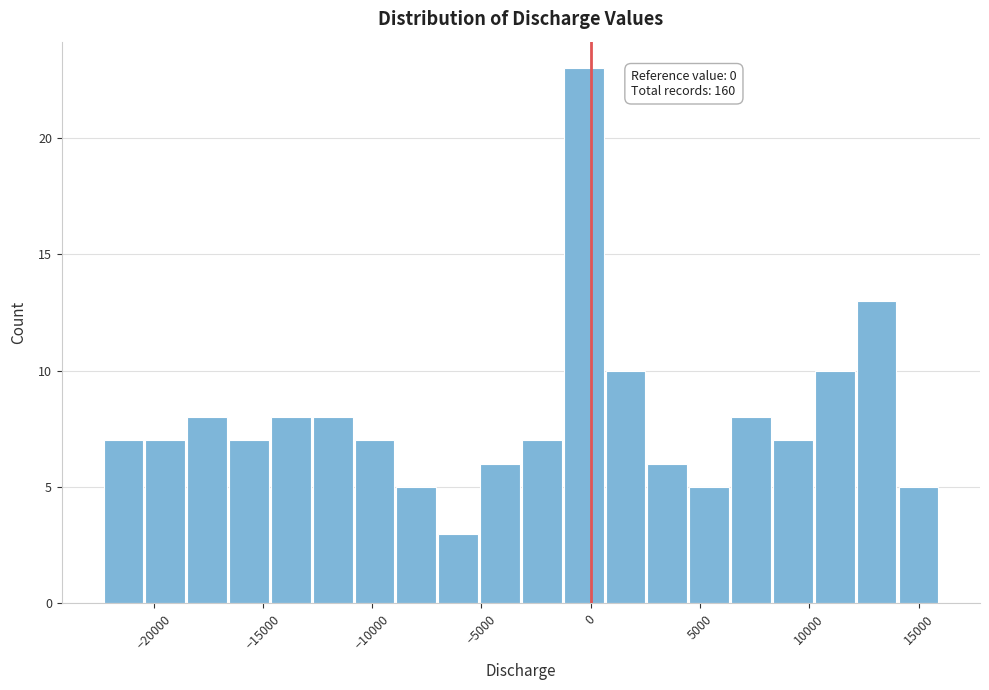

Around what value on the x-axis is the tallest bar? Give the approximate position of its centre, as read against the axis.

-500